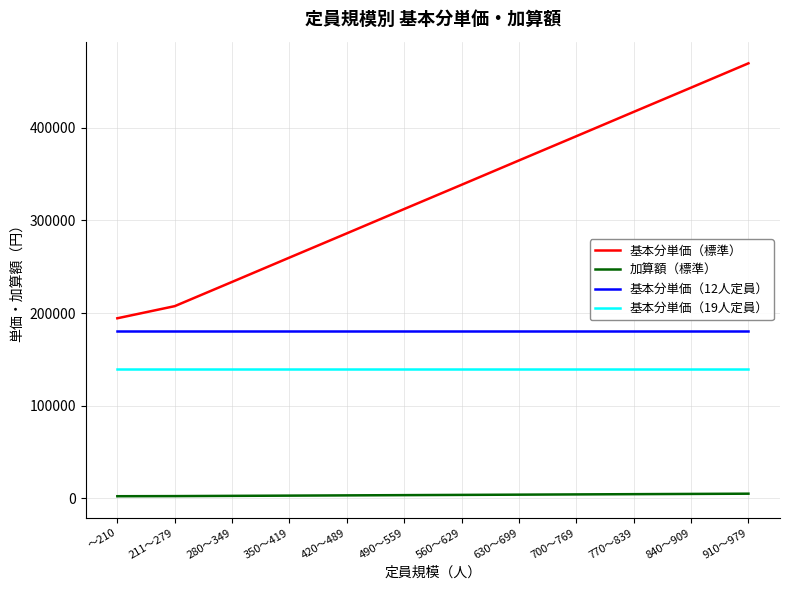

Which category has the highest value in the 基本分単価（標準） series?

910～979